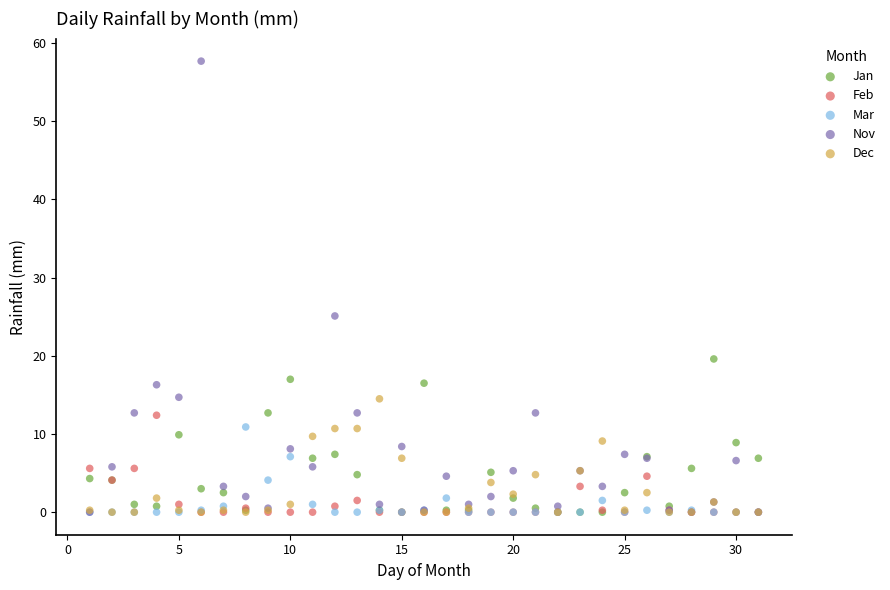

Across all series, what Y value is closest to 28?

25.1